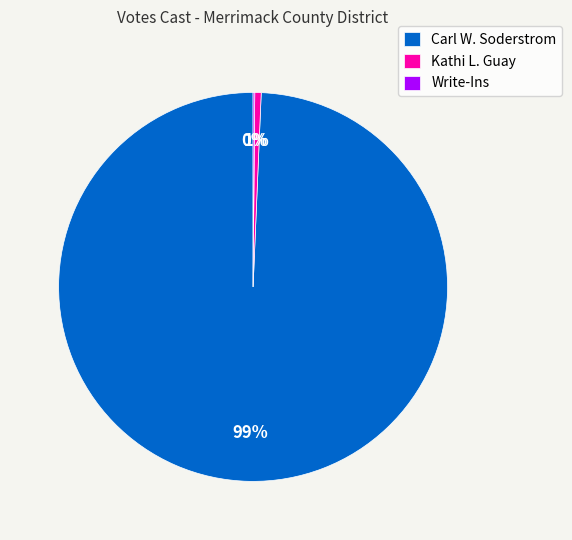

Which category has the biggest portion of the pie?

Carl W. Soderstrom